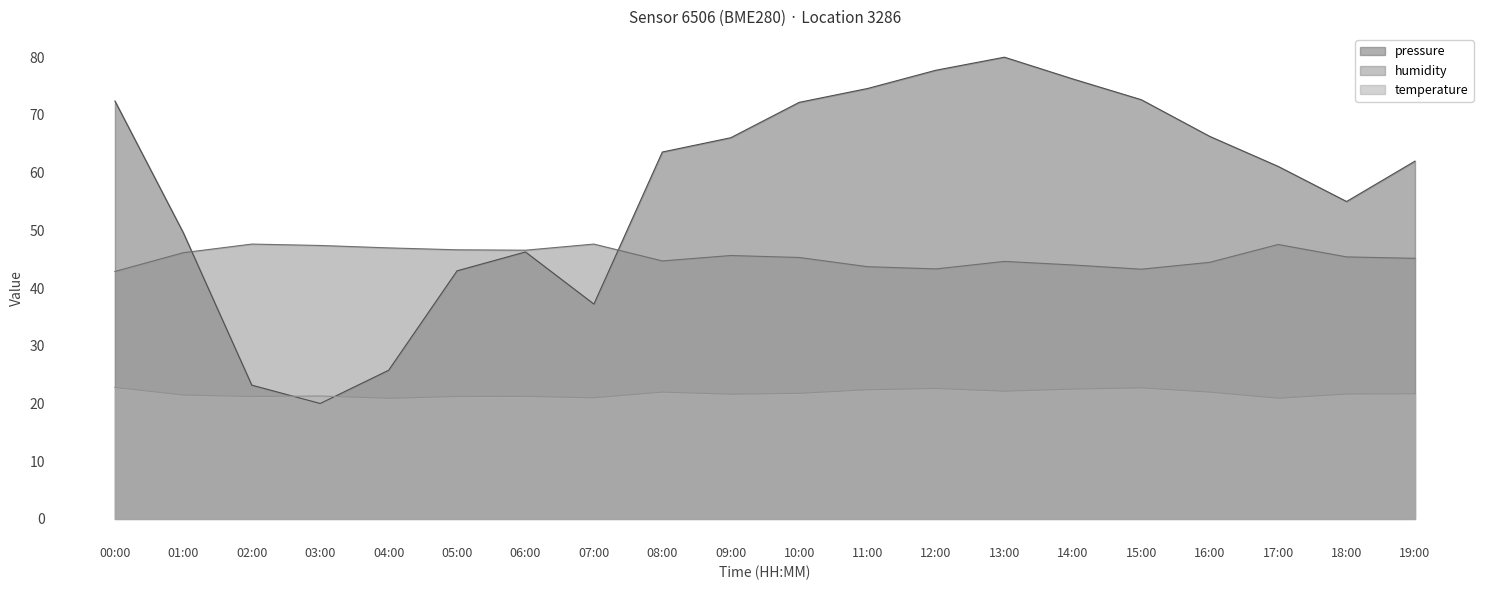

What is the smallest value displayed?

20.0